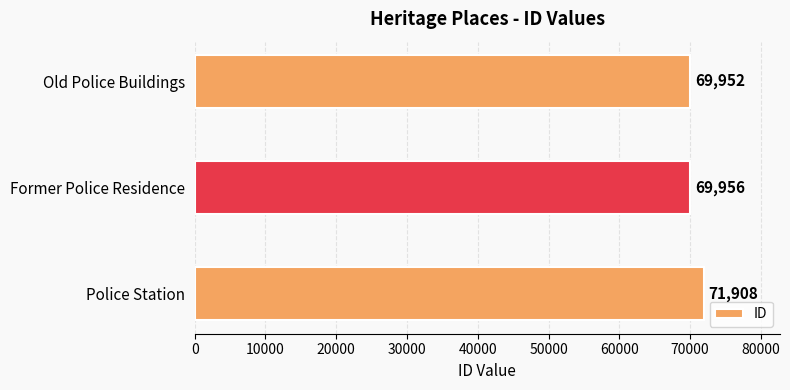

List the labels in order of value, largest first.

Police Station, Former Police Residence, Old Police Buildings